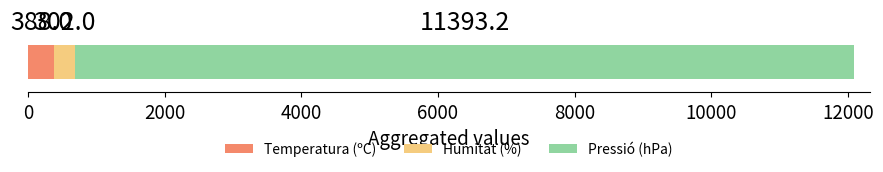

What is the maximum value for Temperatura (ºC)?

388.0